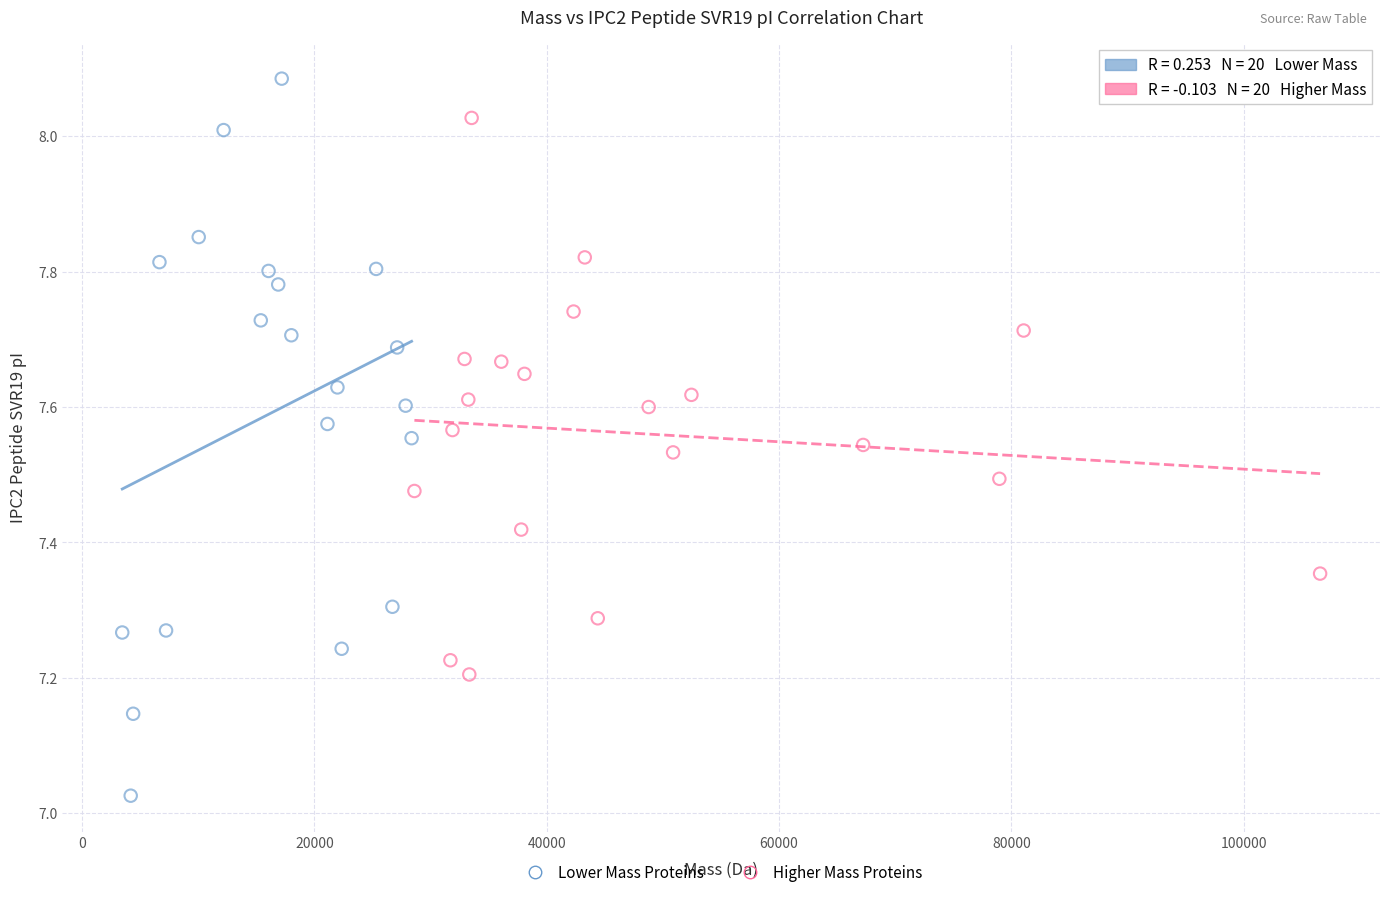

Which series contains the highest Y value?

Lower Mass Proteins